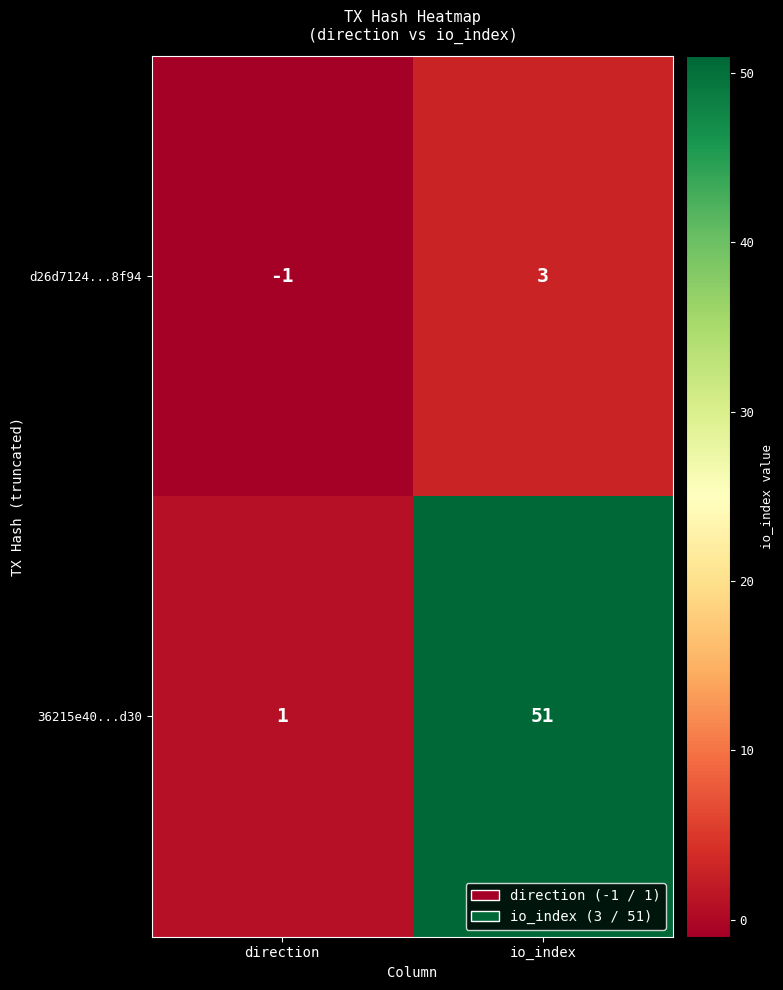

Reading right to left, what are all the values shown in this chart?

d26d7124...8f94: io_index=3	direction=-1
36215e40...d30: io_index=51	direction=1